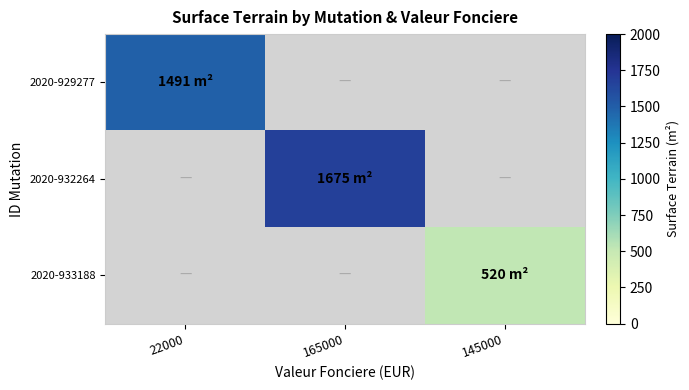

What is the difference between the highest and lowest values at 165000?

1675